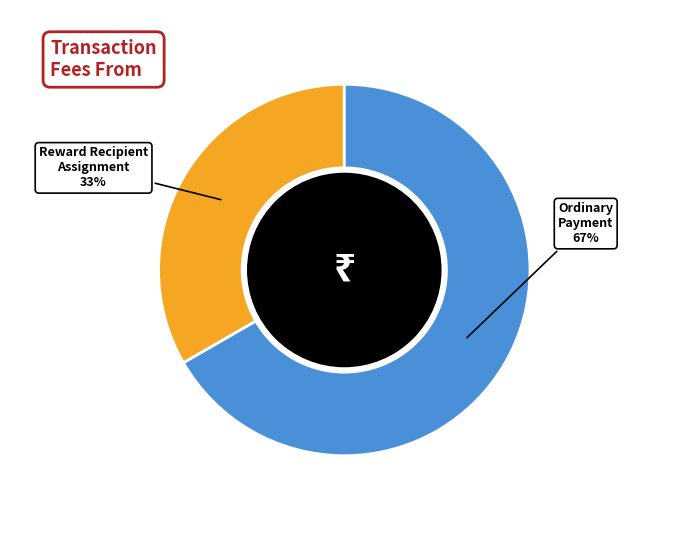

Rank the categories by value from highest to lowest.

Ordinary Payment, Reward Recipient Assignment